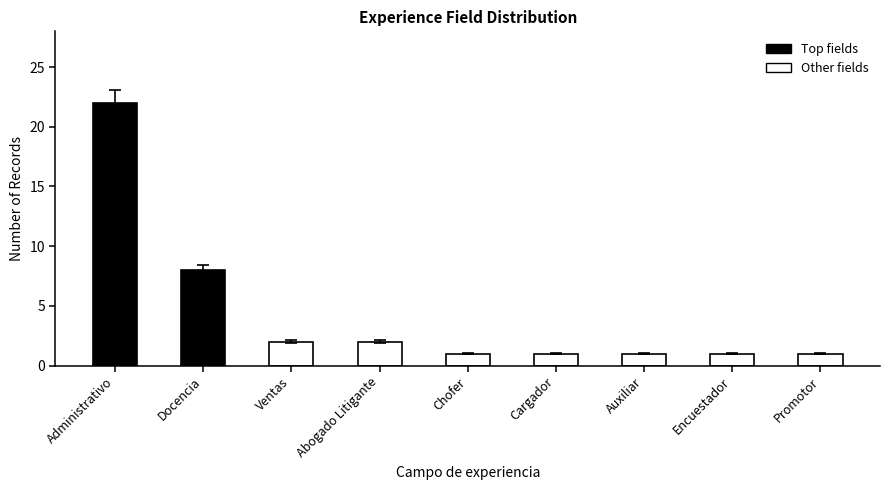

What is the label of the 3rd bar from the left?

Ventas